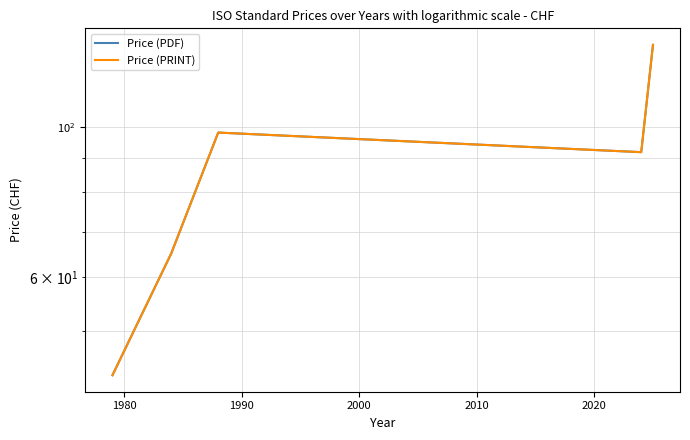

How many lines are shown in the chart?

2